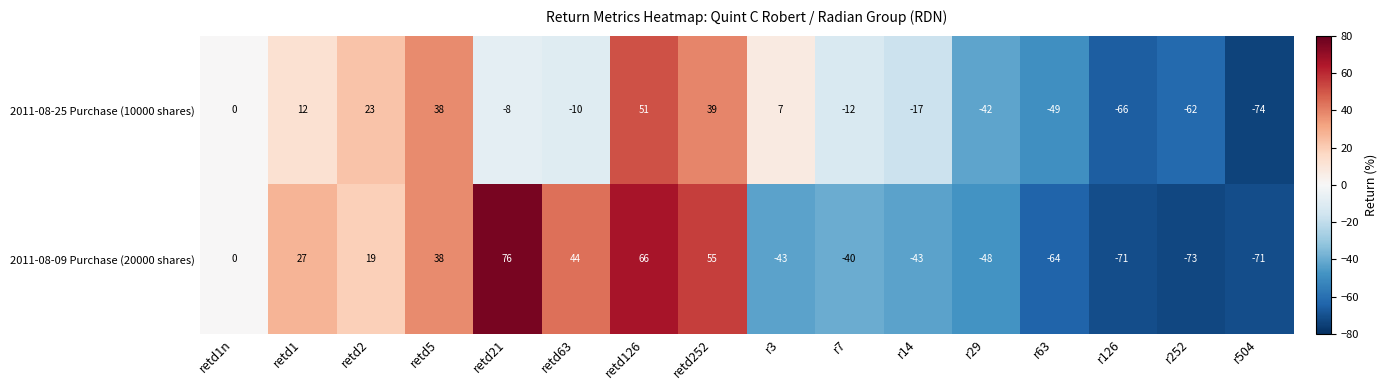

What is the smallest value displayed?

-74